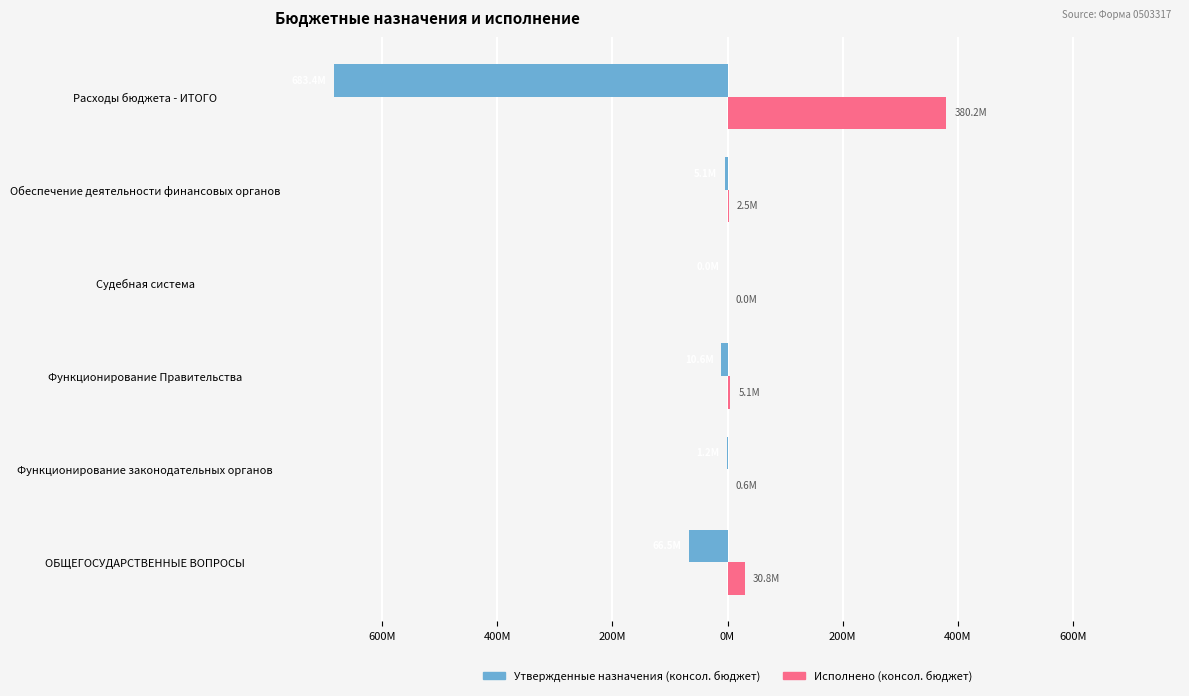

Reading right to left, extract all data points from this chart.

Утвержденные назначения (консол. бюджет): -683.4	-5.1	-0.0	-10.6	-1.2	-66.5
Исполнено (консол. бюджет): 380.2	2.5	0.0	5.1	0.6	30.8